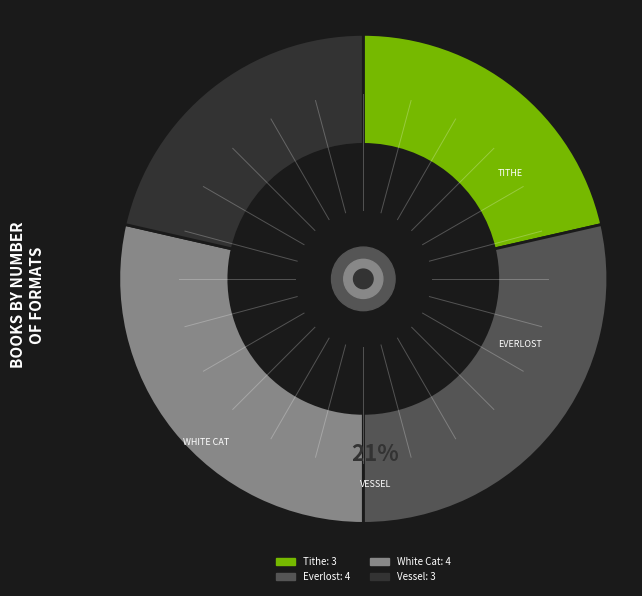

Do Everlost and White Cat together represent more than half of the pie?

Yes